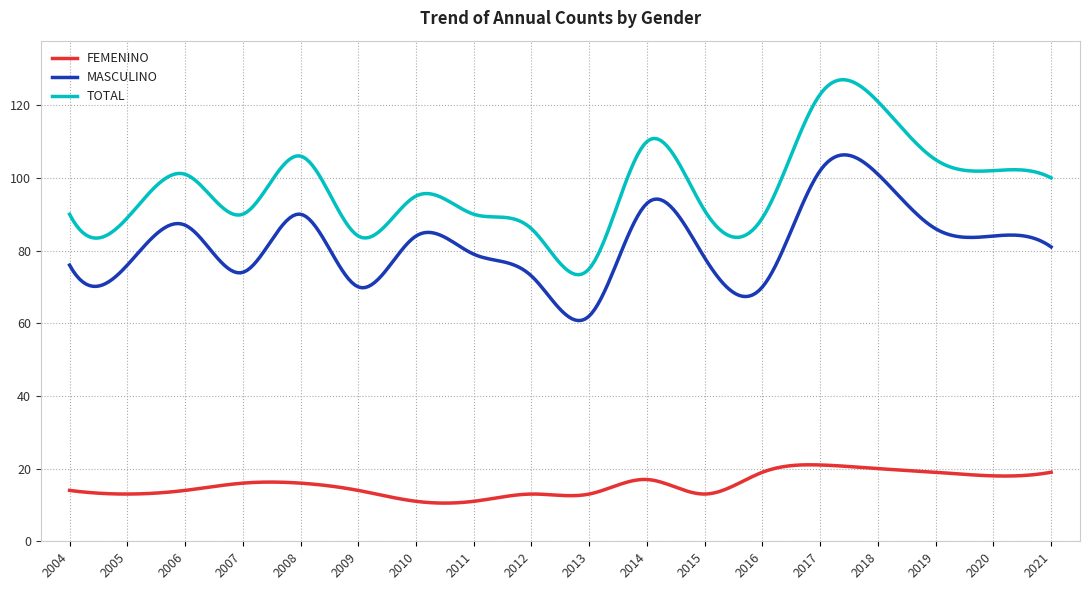

Which series has the largest total across all categories?

TOTAL